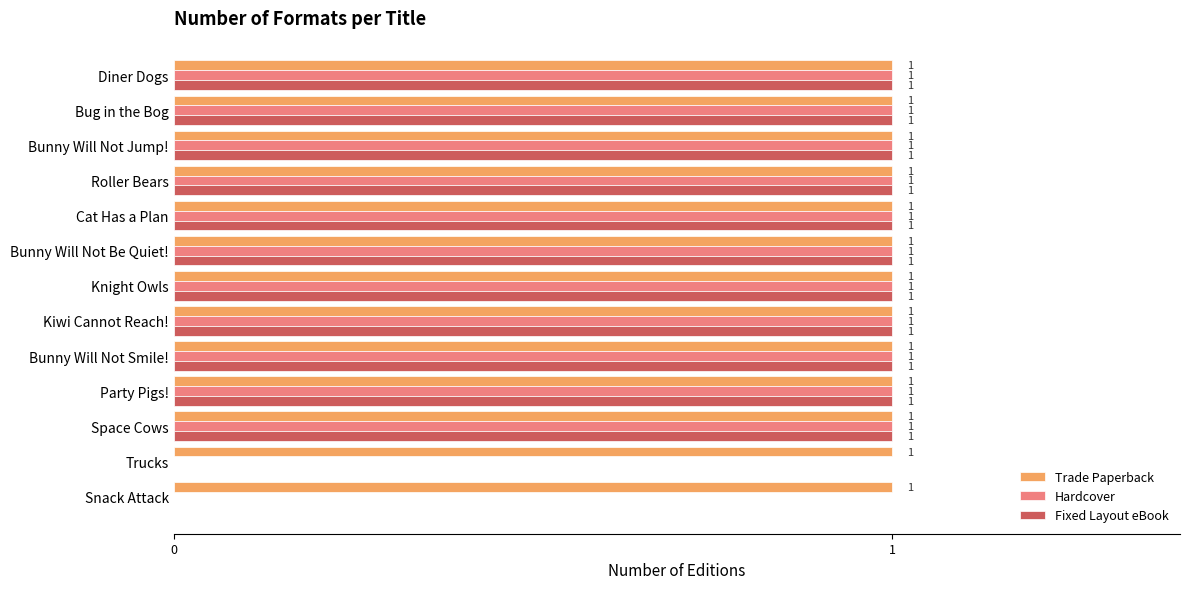

How many data points does each series have?

13